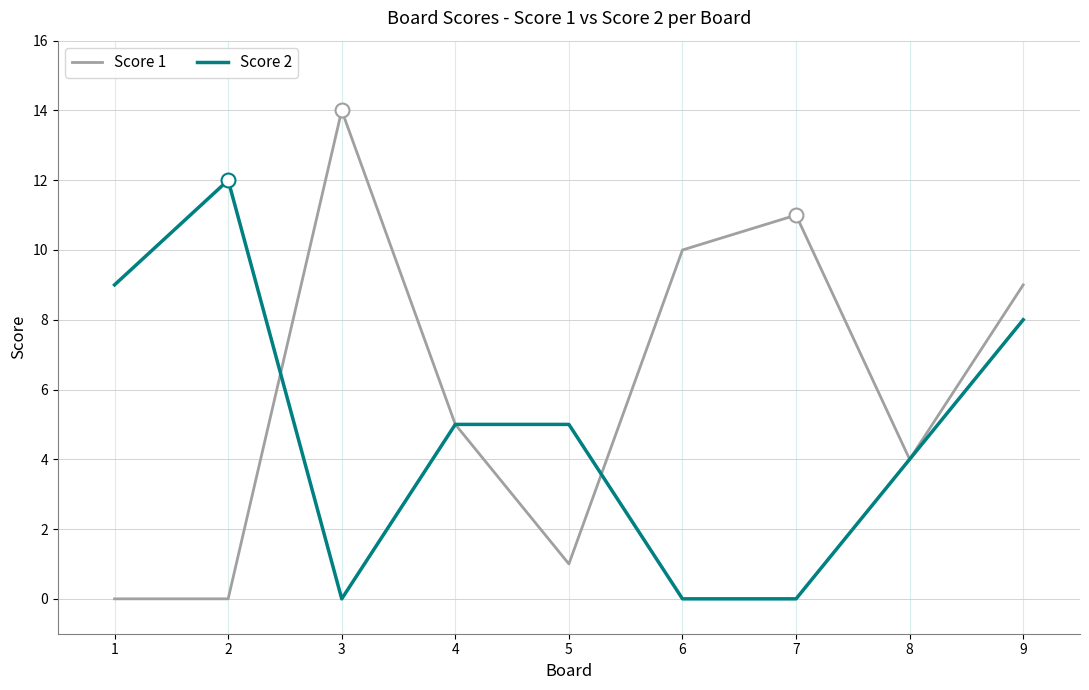

Is it true that Score 1 equals 0 at 2?

True